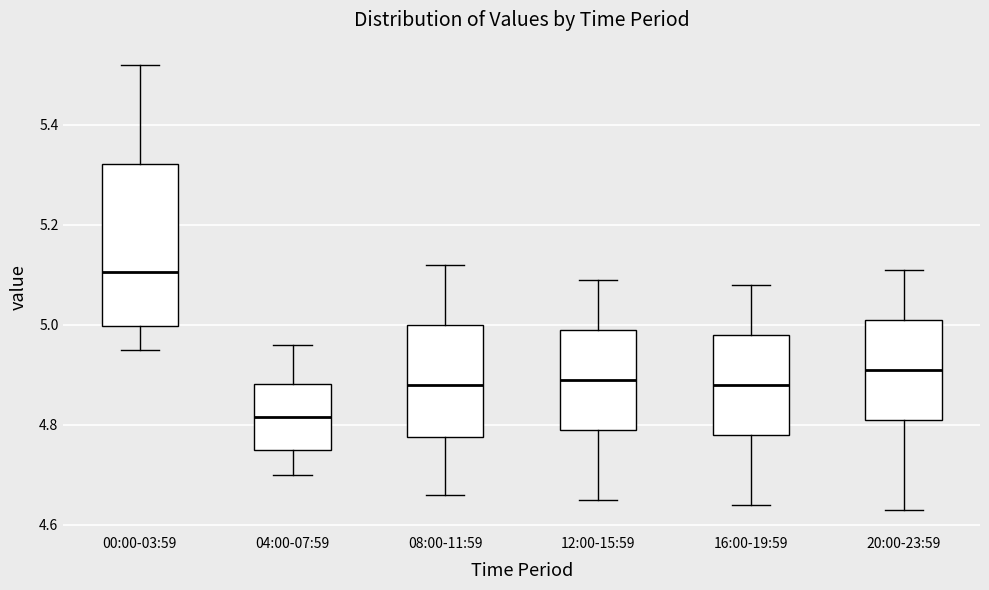

Which box is the tallest, from its lower edge to its upper edge?

00:00-03:59